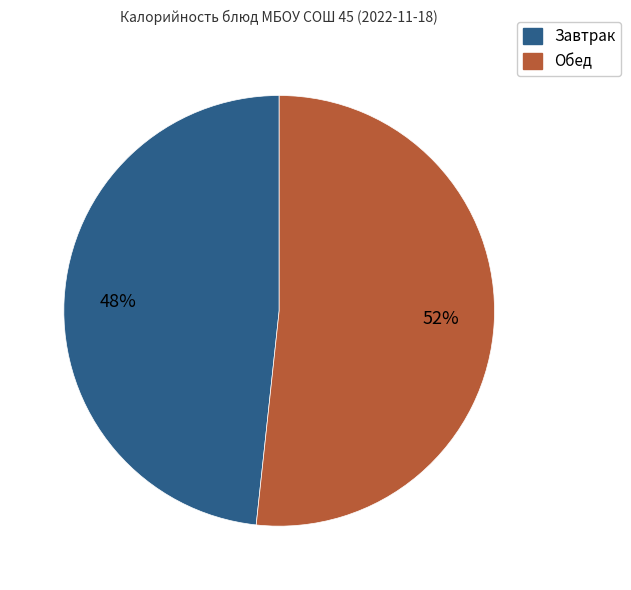

Is there a majority slice in this chart?

Yes